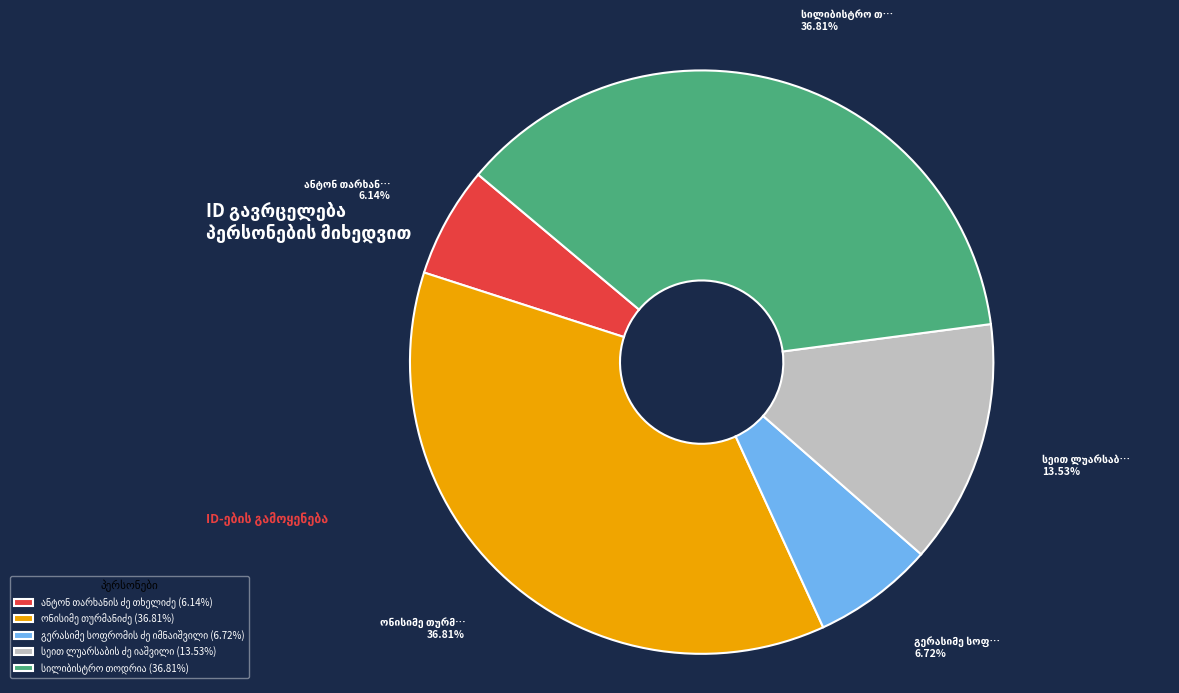

Is there a majority slice in this chart?

No